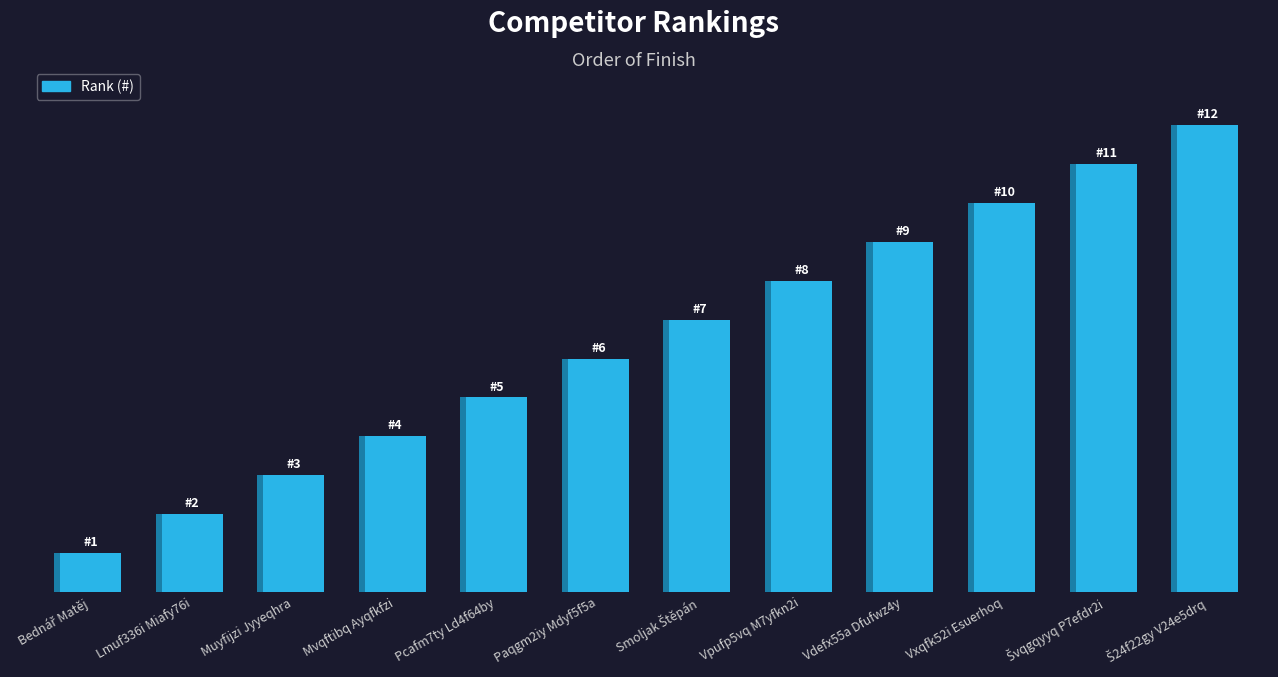

Rank the categories by value from lowest to highest.

Bednář Matěj, Lmuf336i Miafy76i, Muyfijzi Jyyeqhra, Mvqftibq Ayqfkfzi, Pcafm7ty Ld4f64by, Paqgm2iy Mdyf5f5a, Smoljak Štěpán, Vpufp5vq M7yfkn2i, Vdefx55a Dfufwz4y, Vxqfk52i Esuerhoq, Švqgqyyq P7efdr2i, Š24f22gy V24e5drq